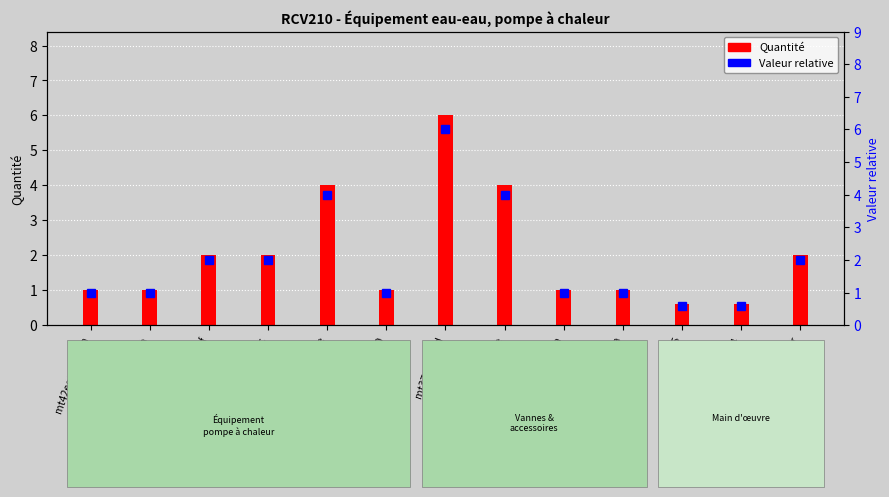

Which category has the lowest value in the Quantité series?

mo005